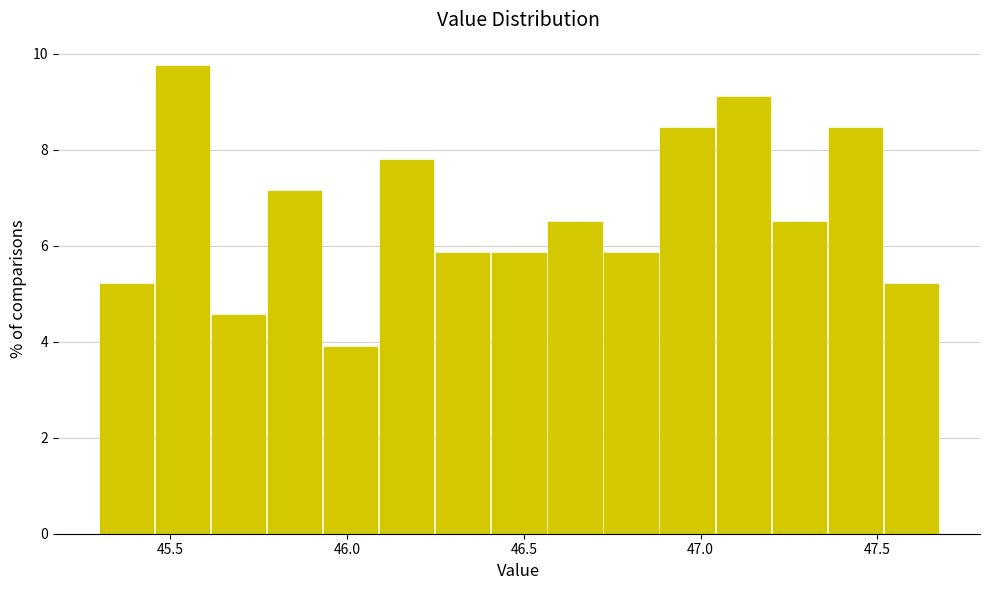

Around what value on the x-axis is the tallest bar? Give the approximate position of its centre, as read against the axis.

45.55